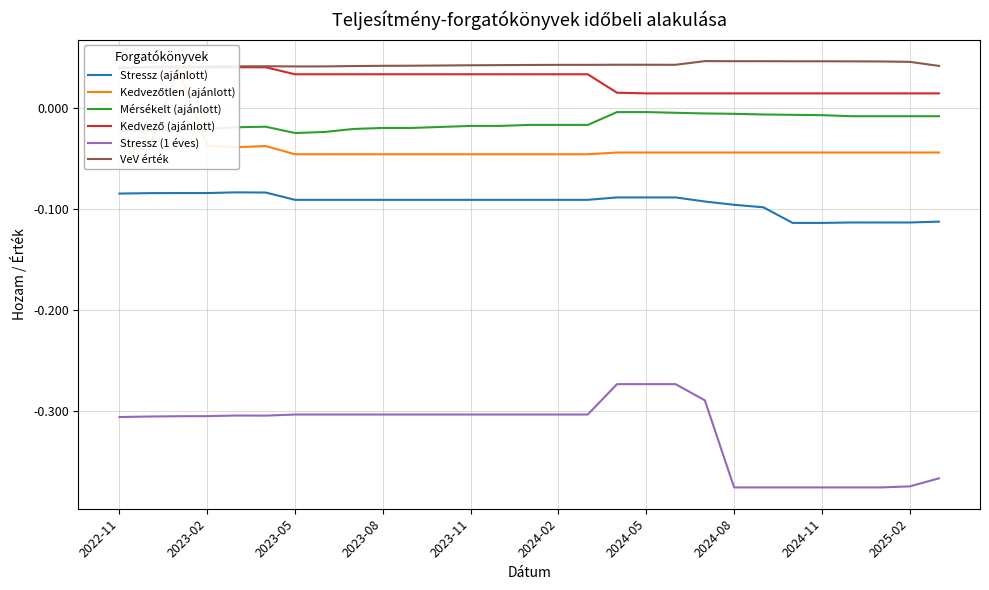

True or false: Stressz (1 éves) has a value of -0.3 at 14.

True